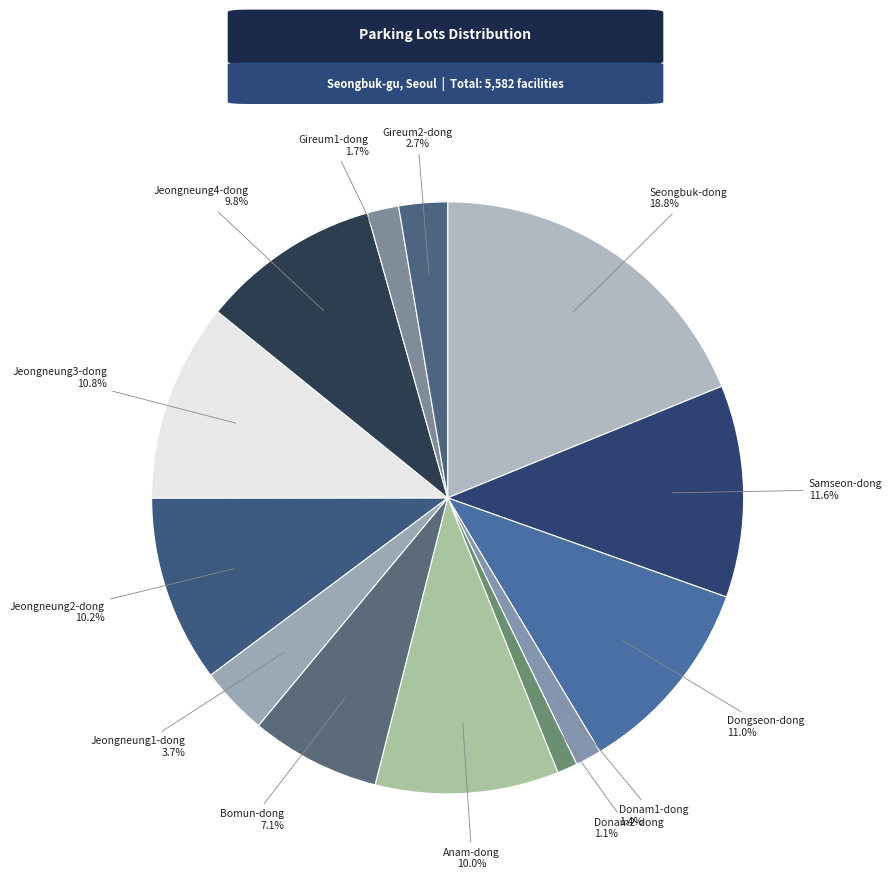

True or false: Jeongneung2-dong accounts for 10% of the total.

True